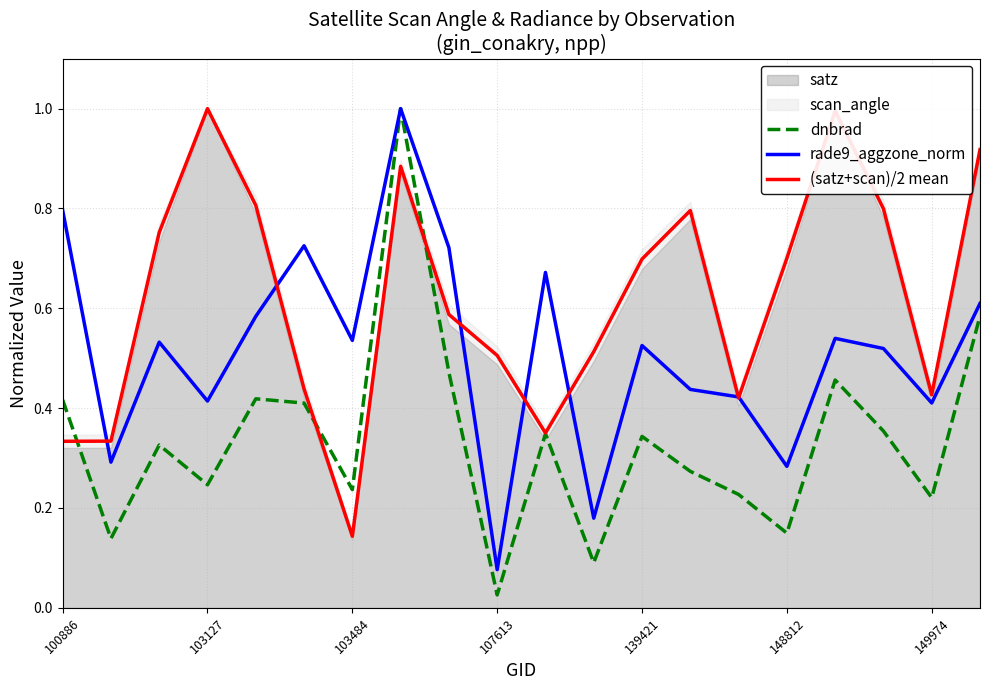

True or false: (satz+scan)/2 mean and dnbrad intersect in this chart.

True